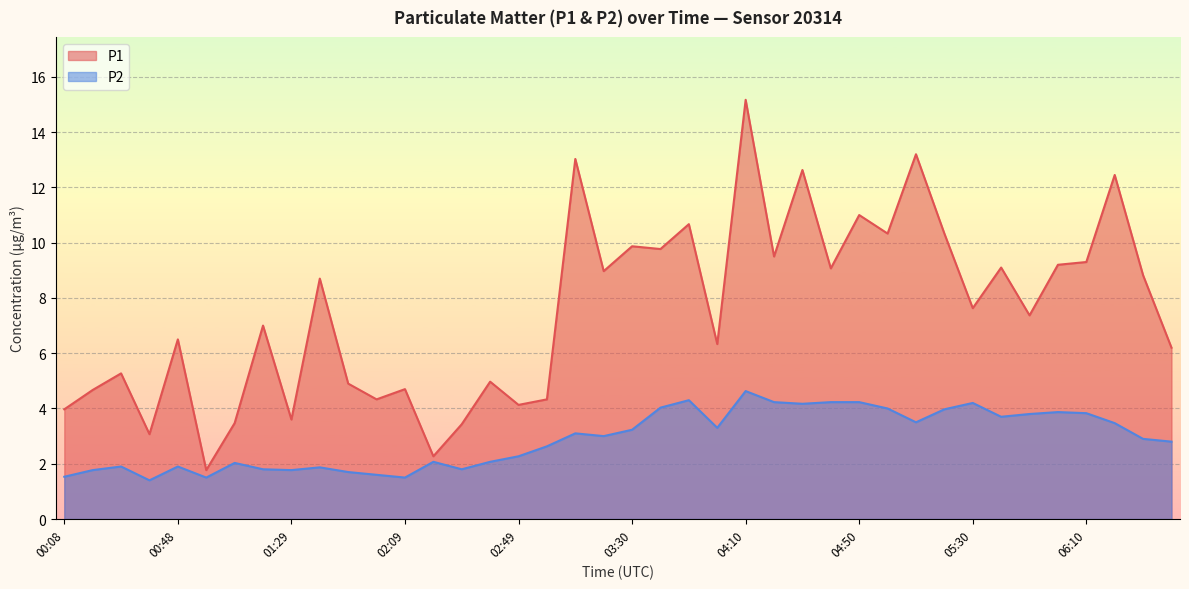

What position from the right is 06:41?

1